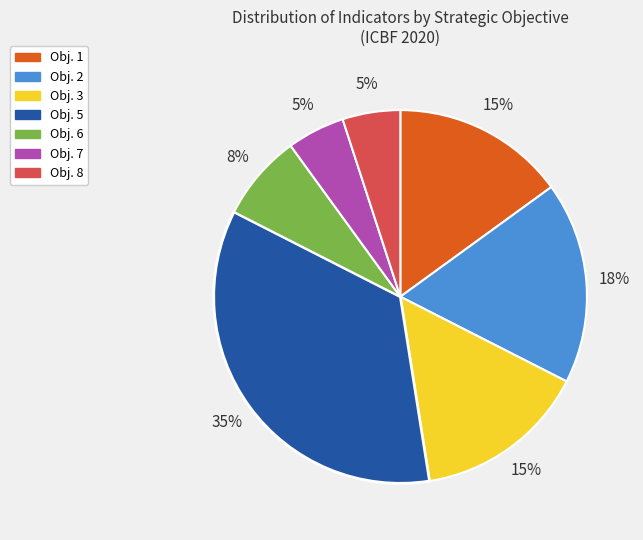

To the nearest percent, what is the average slice percentage?

14%